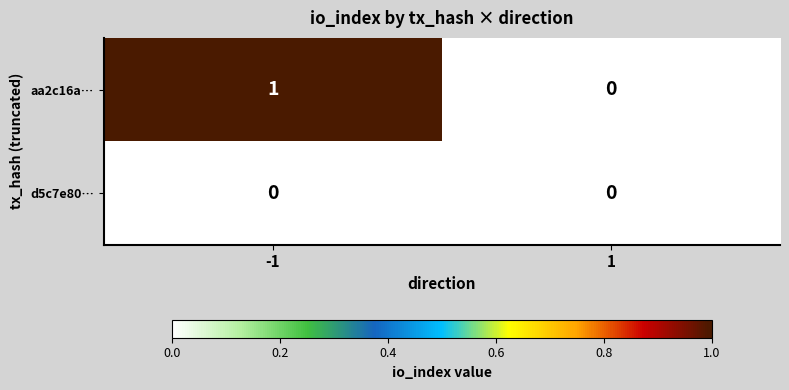

Reading right to left, what are all the values shown in this chart?

aa2c16a…: 0	1
d5c7e80…: 0	0